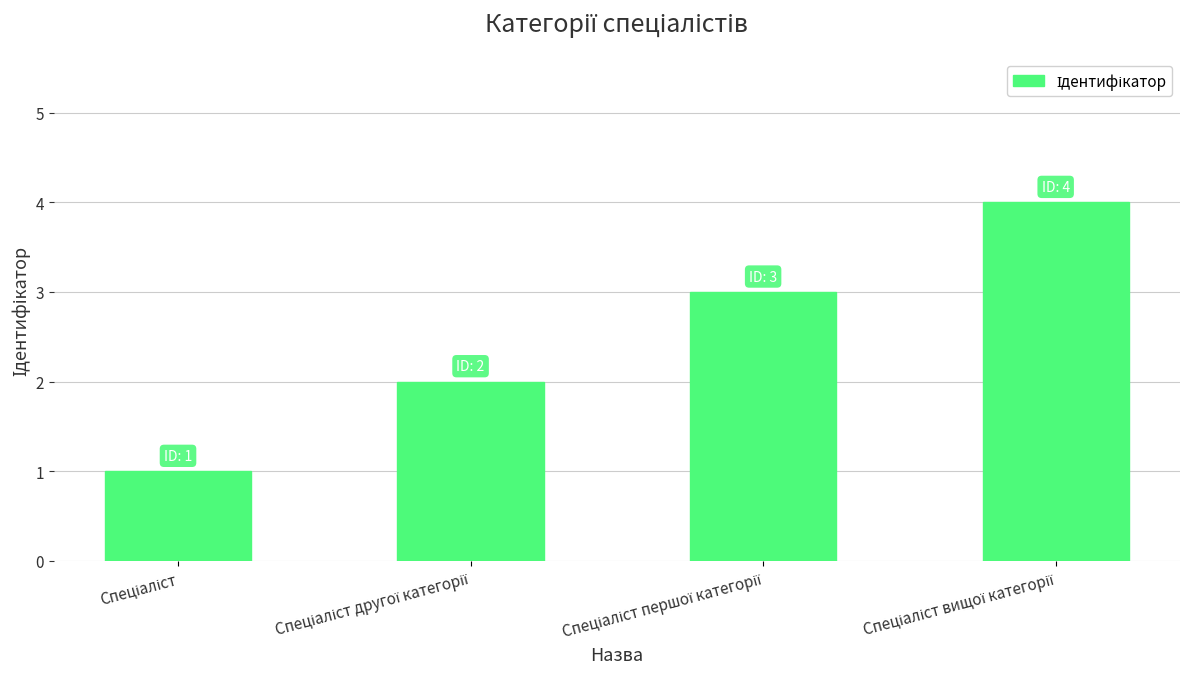

What is the maximum value shown in the chart?

4